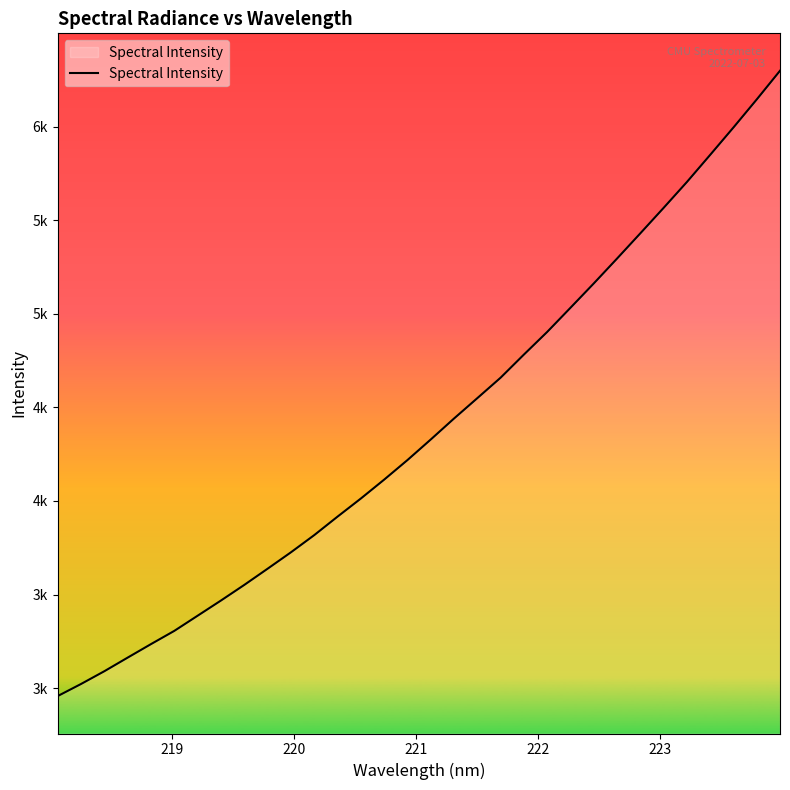

Does the chart display data point markers on the line(s)?

No